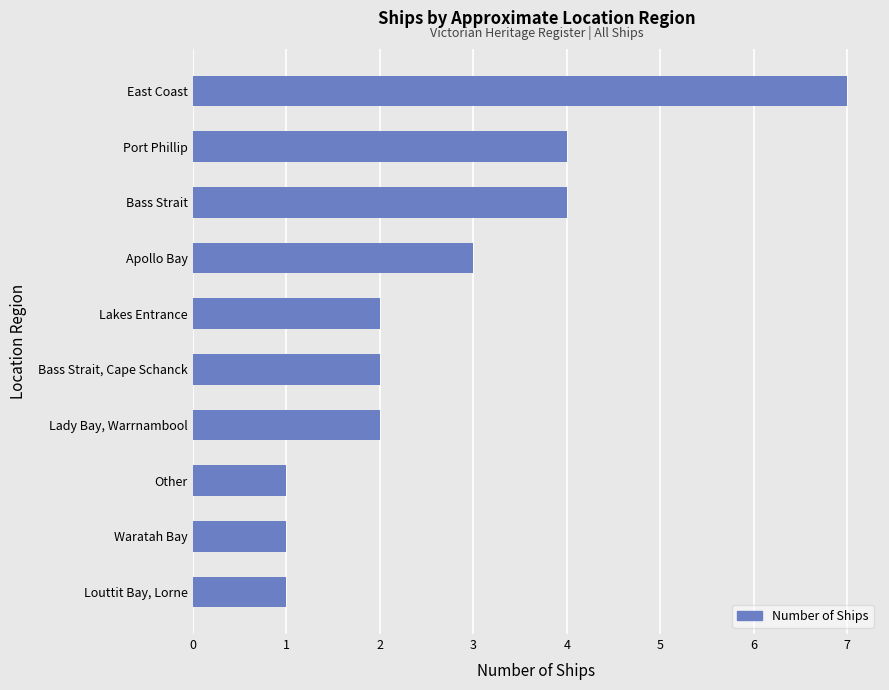

The chart shows a value of 5 at Apollo Bay. True or false?

False